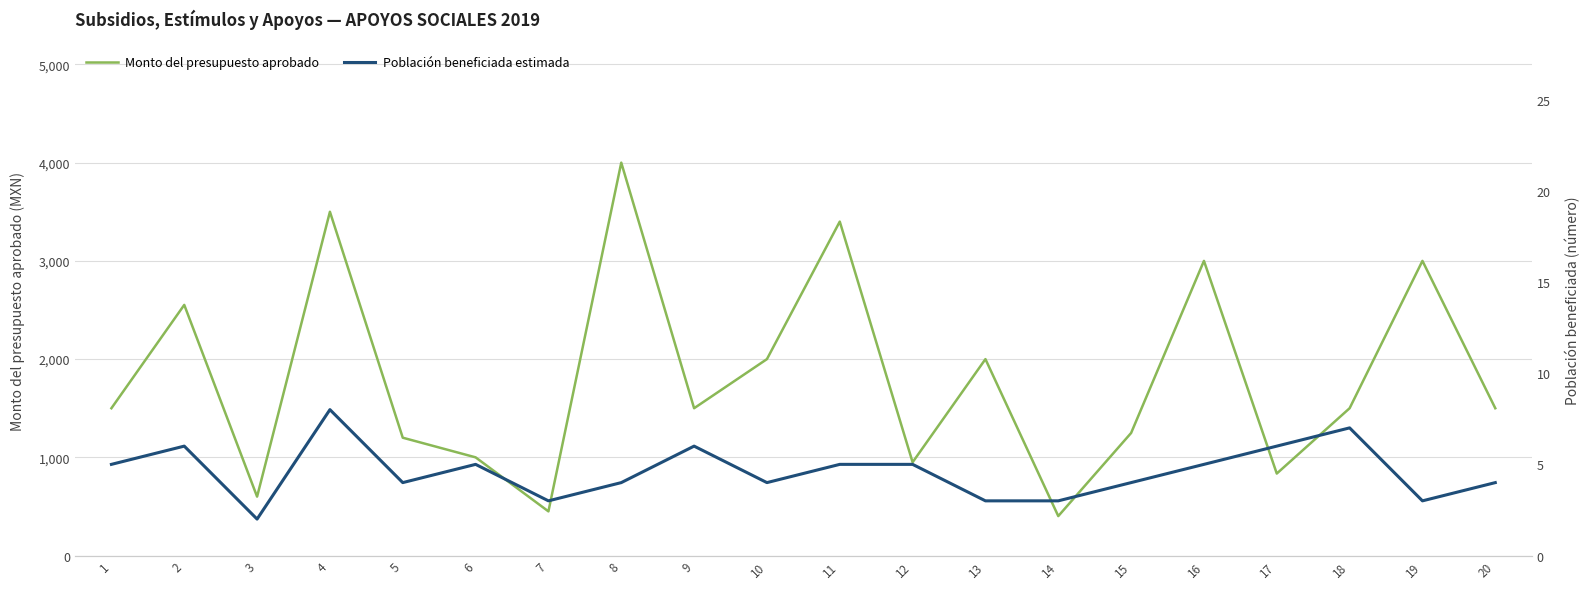

Which series has the widest spread of values?

Monto del presupuesto aprobado